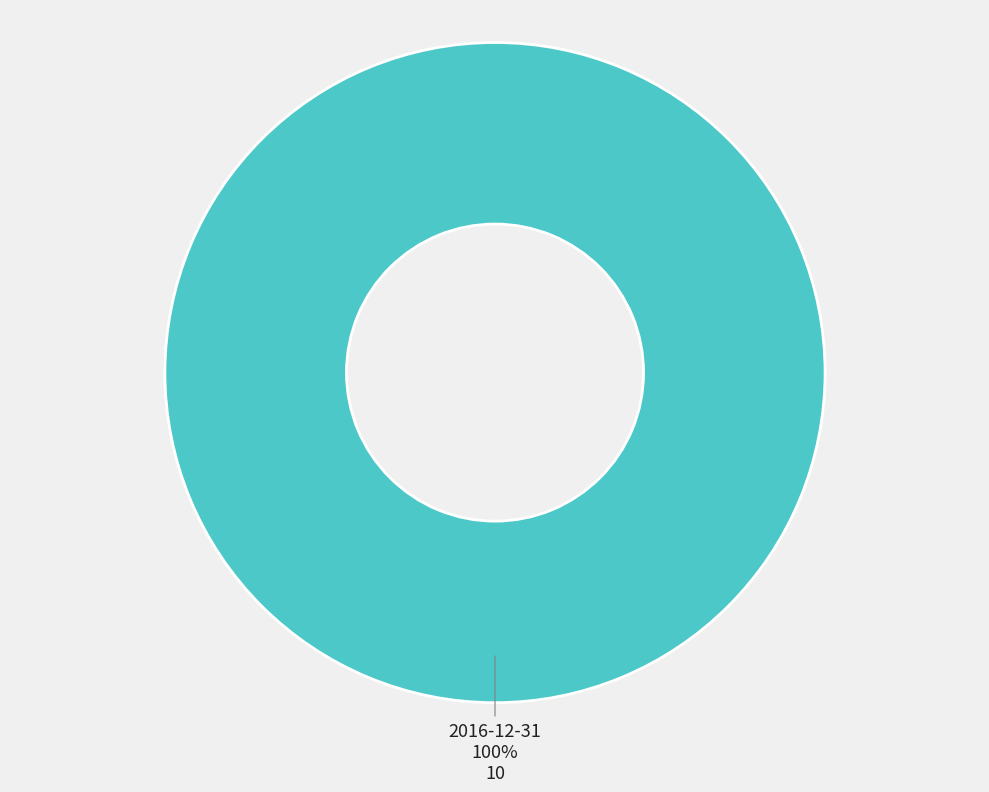

The 2016-12-31 slice represents 100% of the pie. True or false?

True